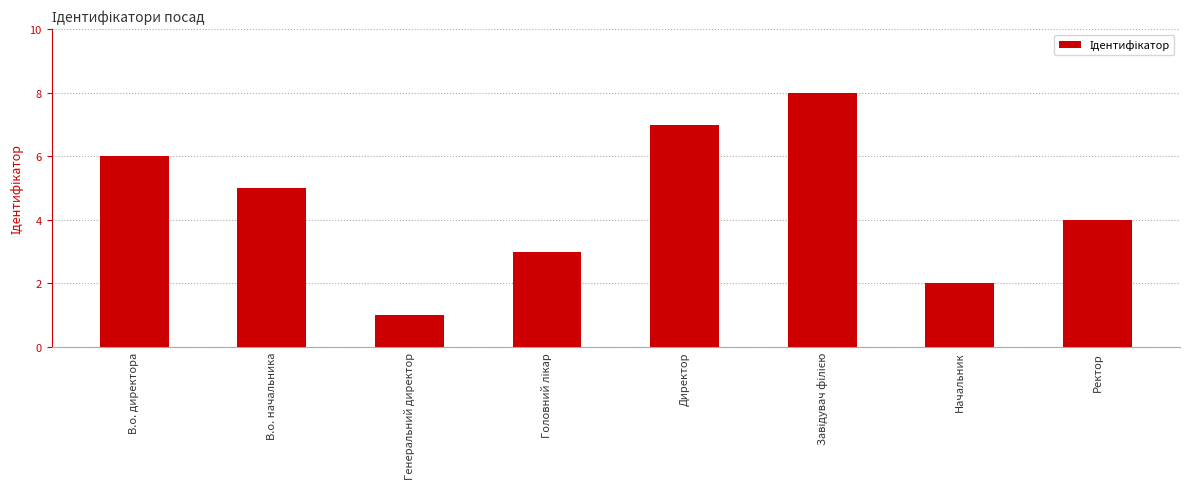

What is the label of the 2nd bar from the left?

В.о. начальника